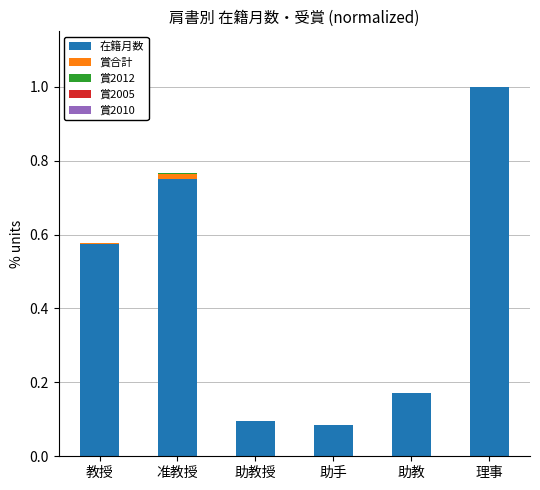

At which category is the sum across all series the highest?

理事